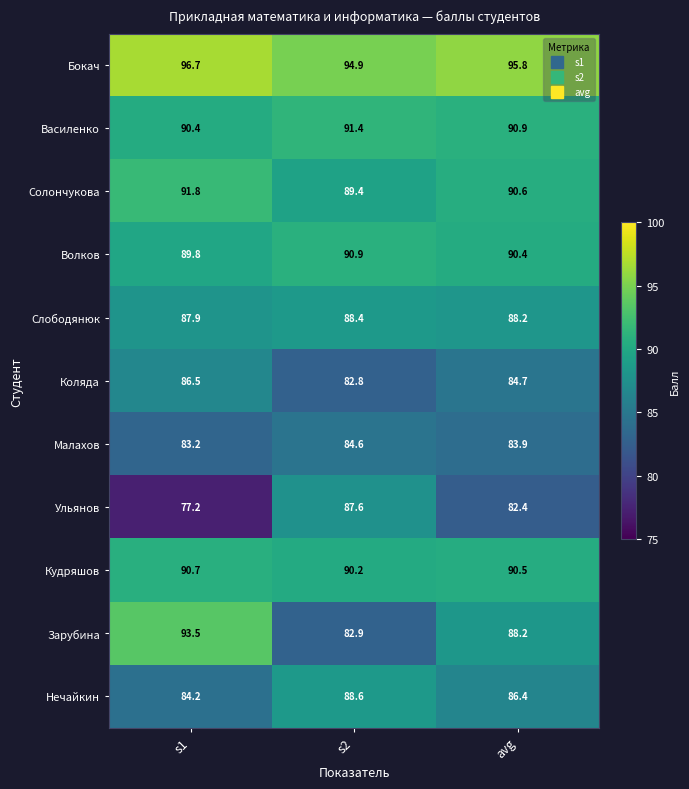

What is the sum of all Нечайкин values?

259.2